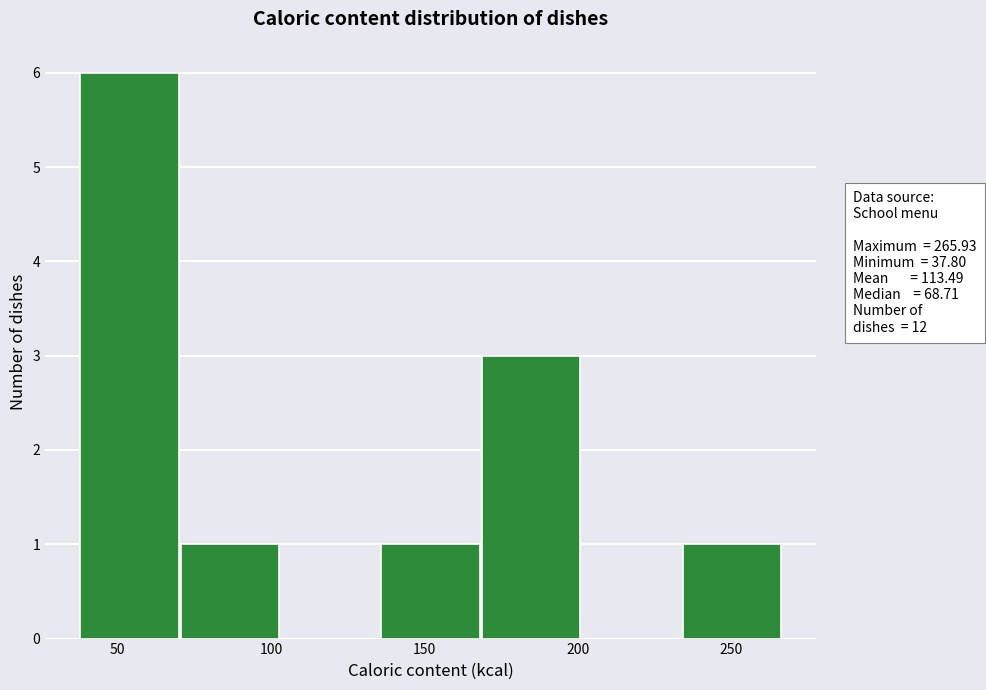

Reading left to right, transcribe this chart: for each bar, give the range it covers on the x-axis and its height. Neither the bar edges nor the heights are printed on the chart, so give them approximately, as read against the axes.

40 to 70: 6
70 to 105: 1
105 to 135: 0
135 to 170: 1
170 to 200: 3
200 to 235: 0
235 to 265: 1